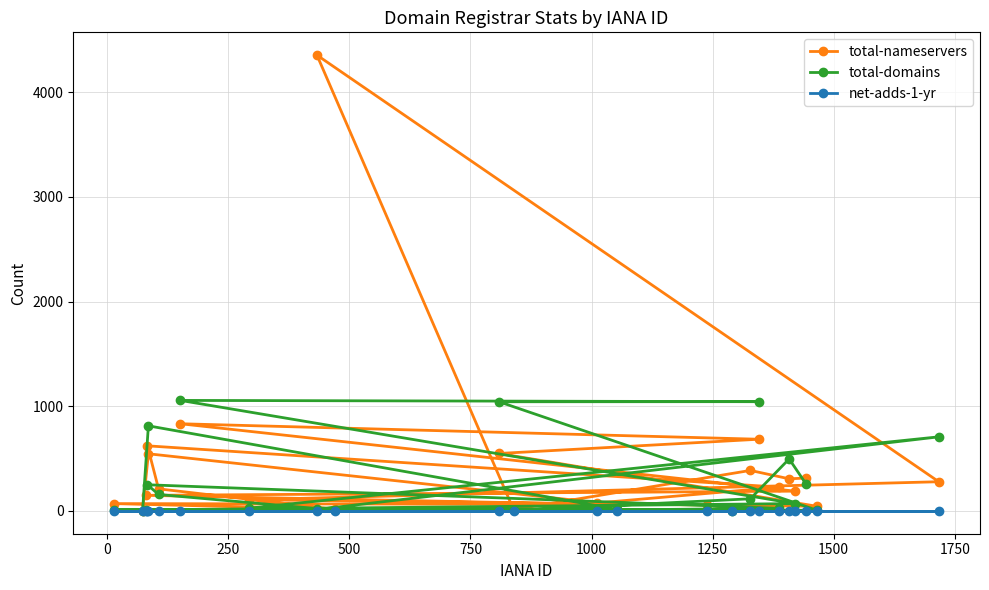

What is the highest value of the total-domains series?

1056